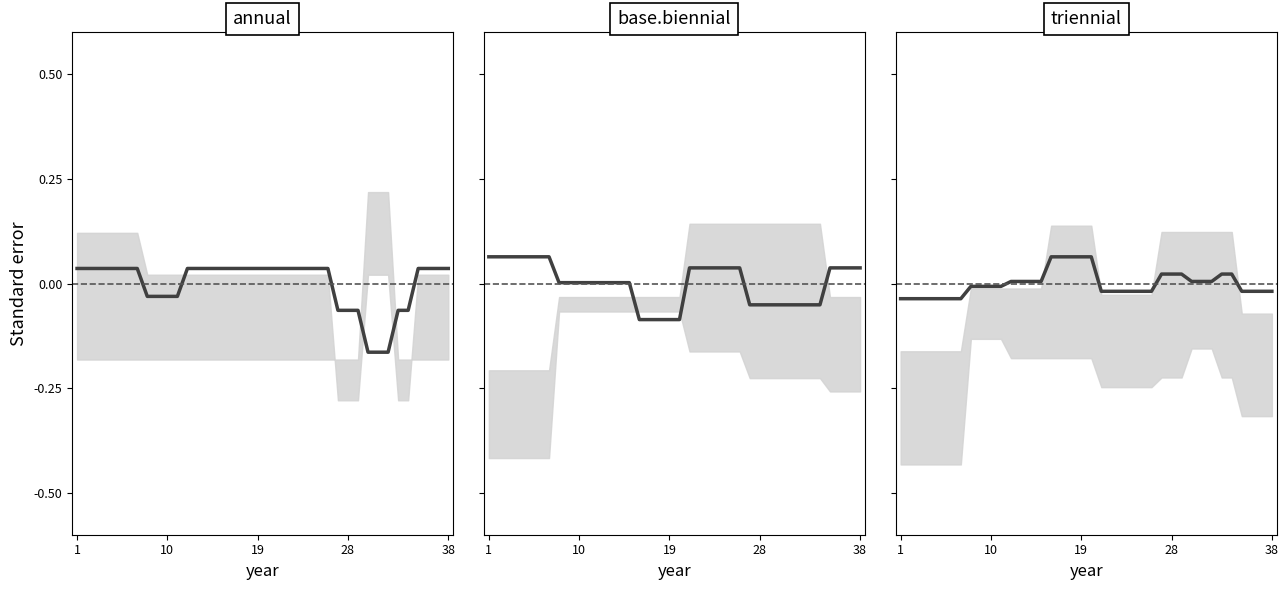

What is the difference between the maximum and second lowest values?

0.1